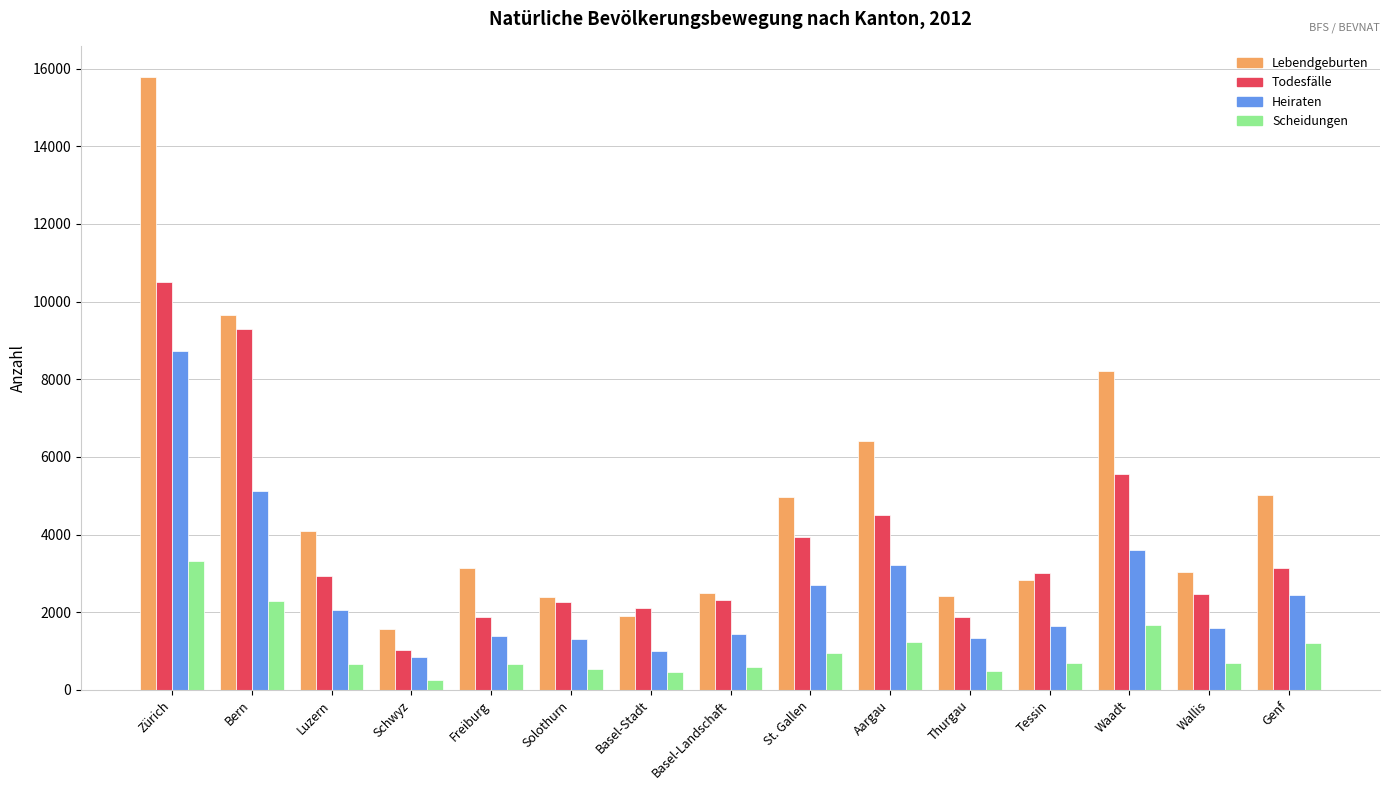

What are all the series names shown in the legend?

Lebendgeburten, Todesfälle, Heiraten, Scheidungen